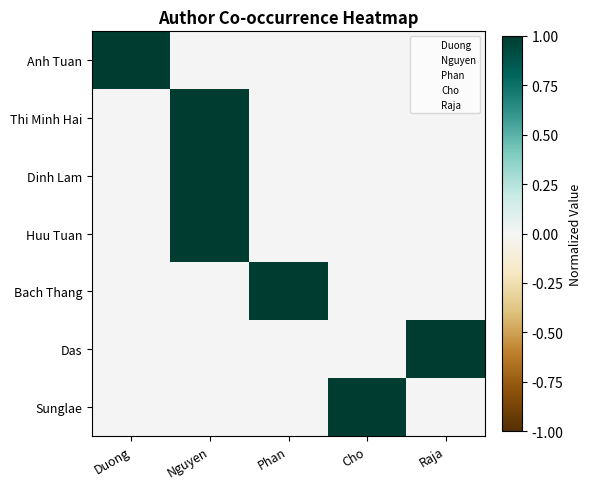

At Duong, list the series in order from largest to smallest.

Anh Tuan, Thi Minh Hai, Dinh Lam, Huu Tuan, Bach Thang, Das, Sunglae